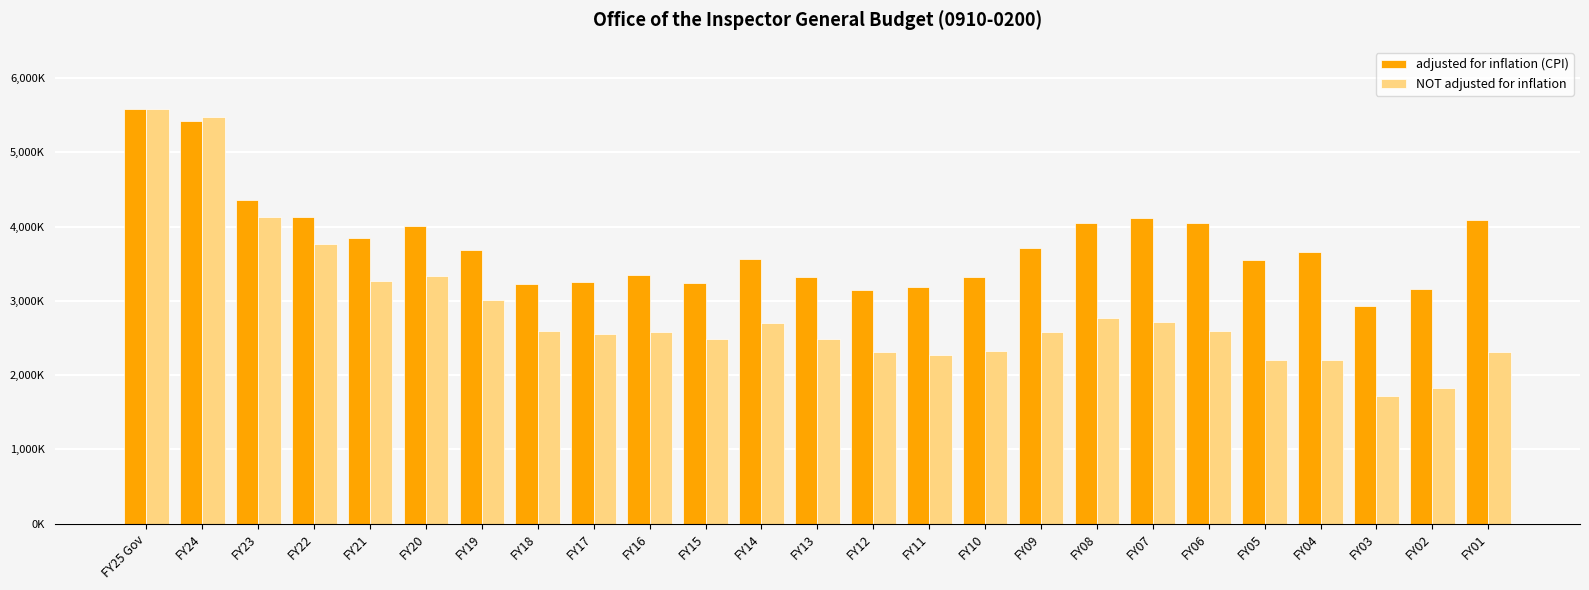

Rank the series by their maximum value, from highest to lowest.

adjusted for inflation (CPI), NOT adjusted for inflation